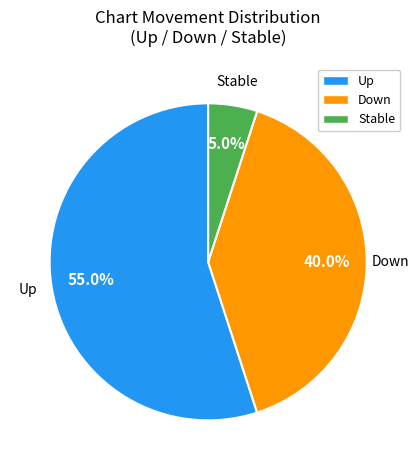

Is there a majority slice in this chart?

Yes